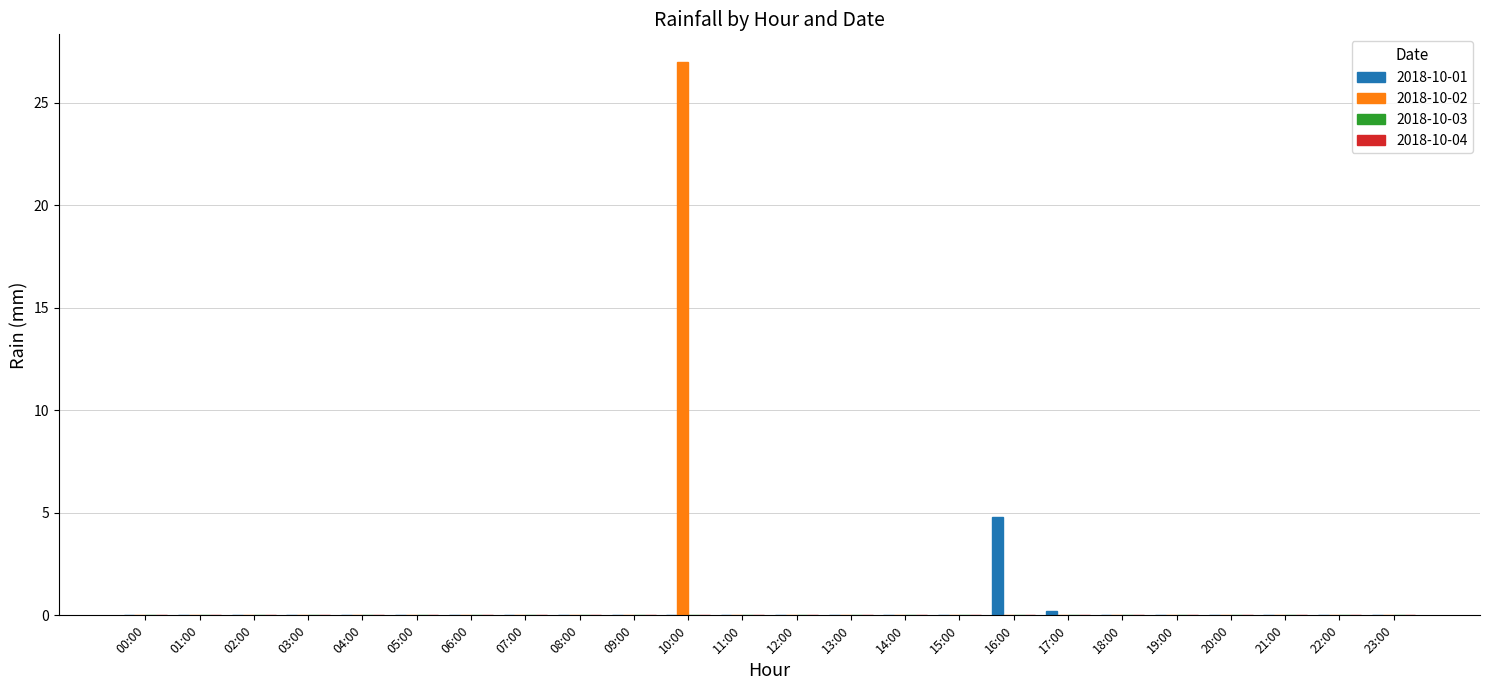

At which label does 2018-10-02 reach its peak?

10:00